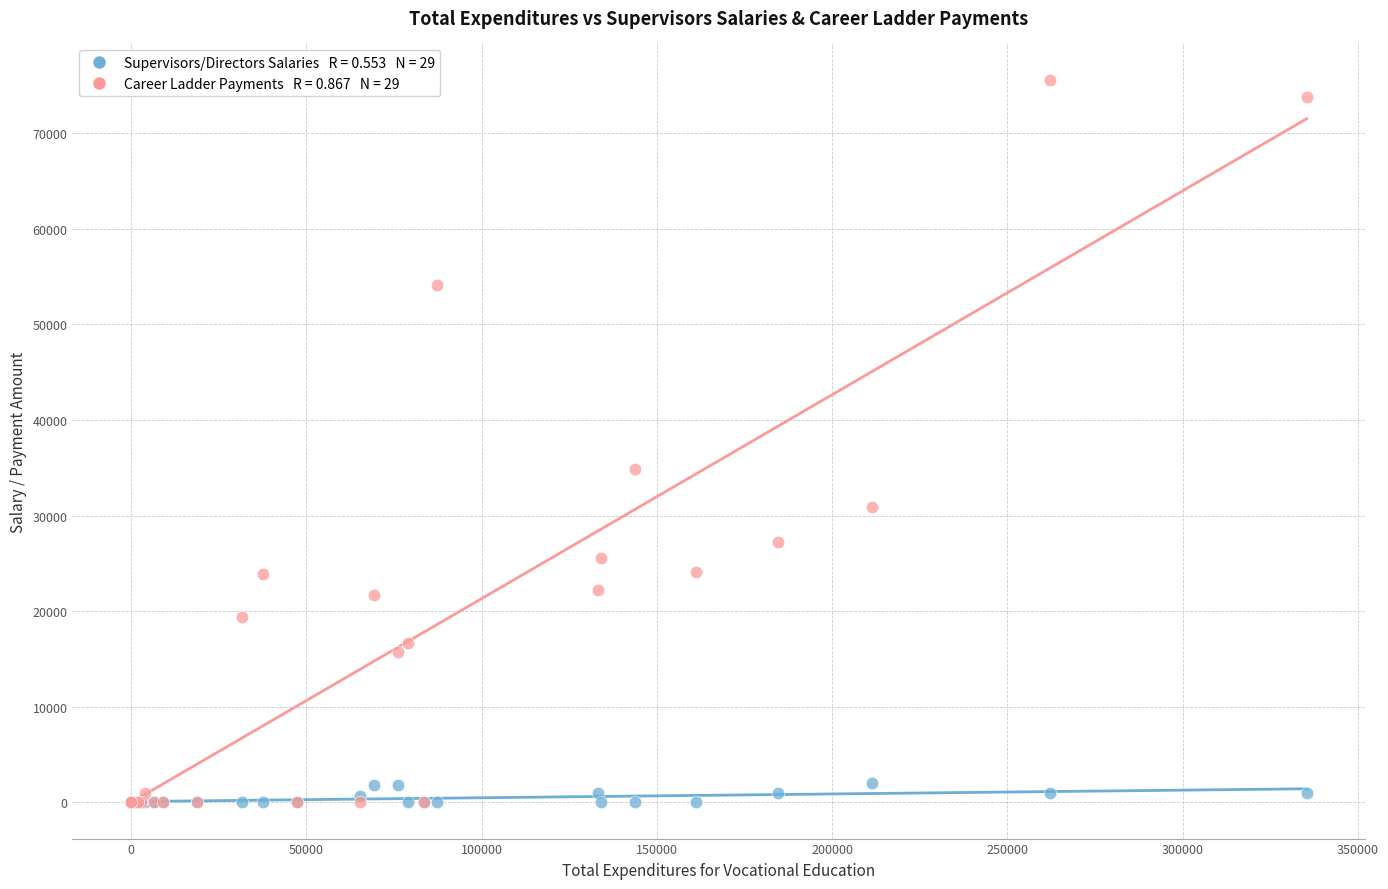

Across all series, what Y value is closest to 37818?

34823